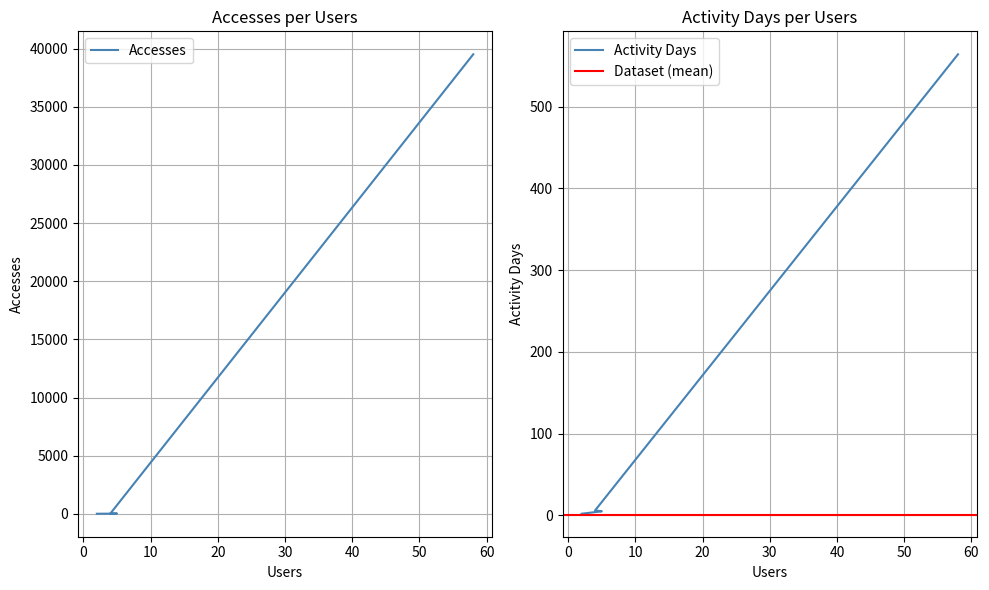

Is the value of Accesses at 4 greater than the value of Activity Days at 5?

Yes